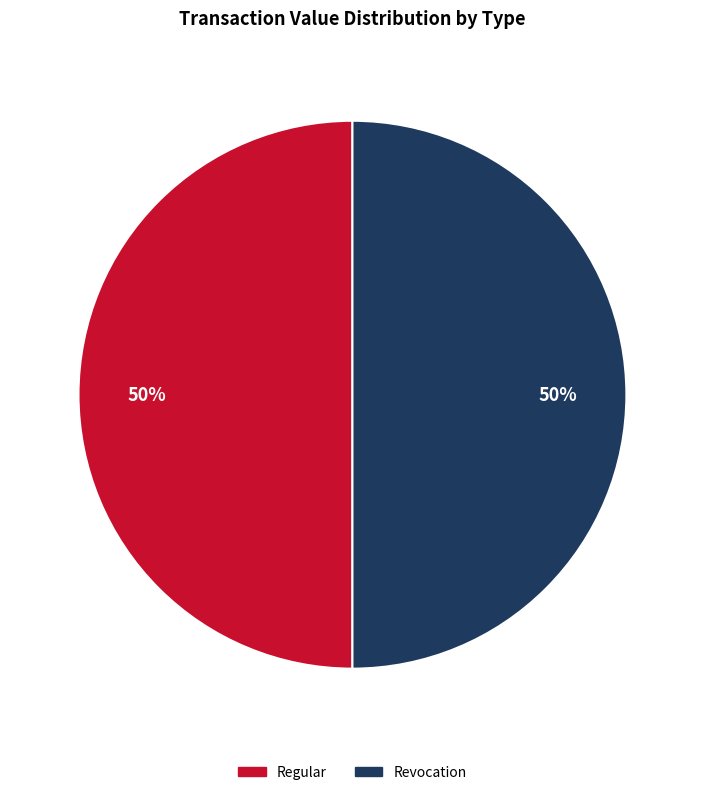

To the nearest percent, what is the average slice percentage?

50%